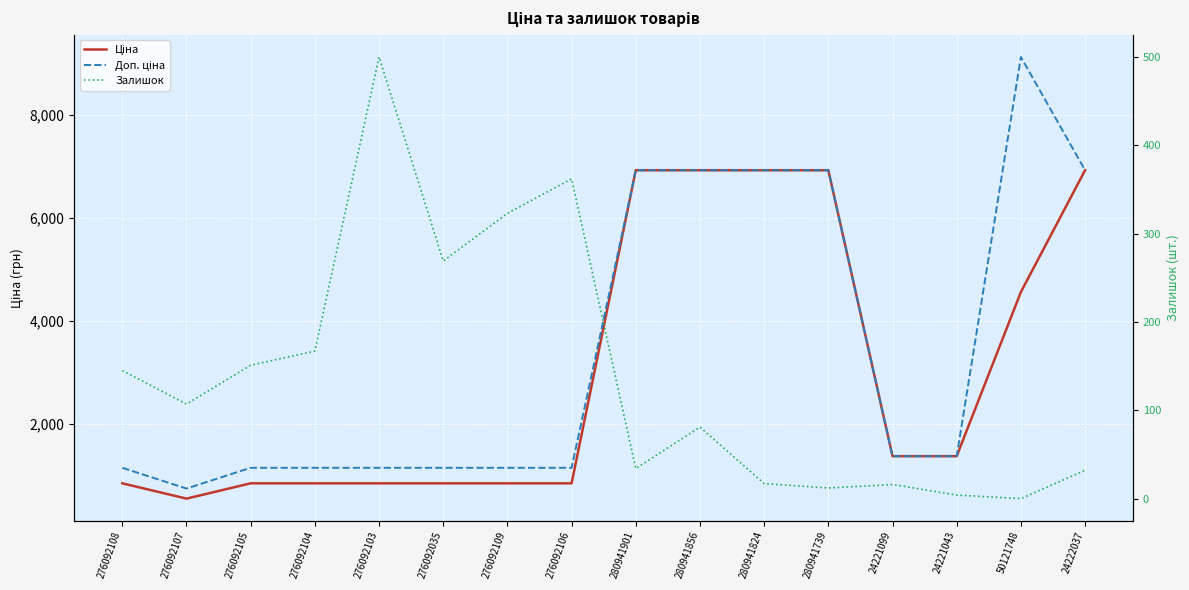

At which category does the chart reach its peak across all series?

50121748